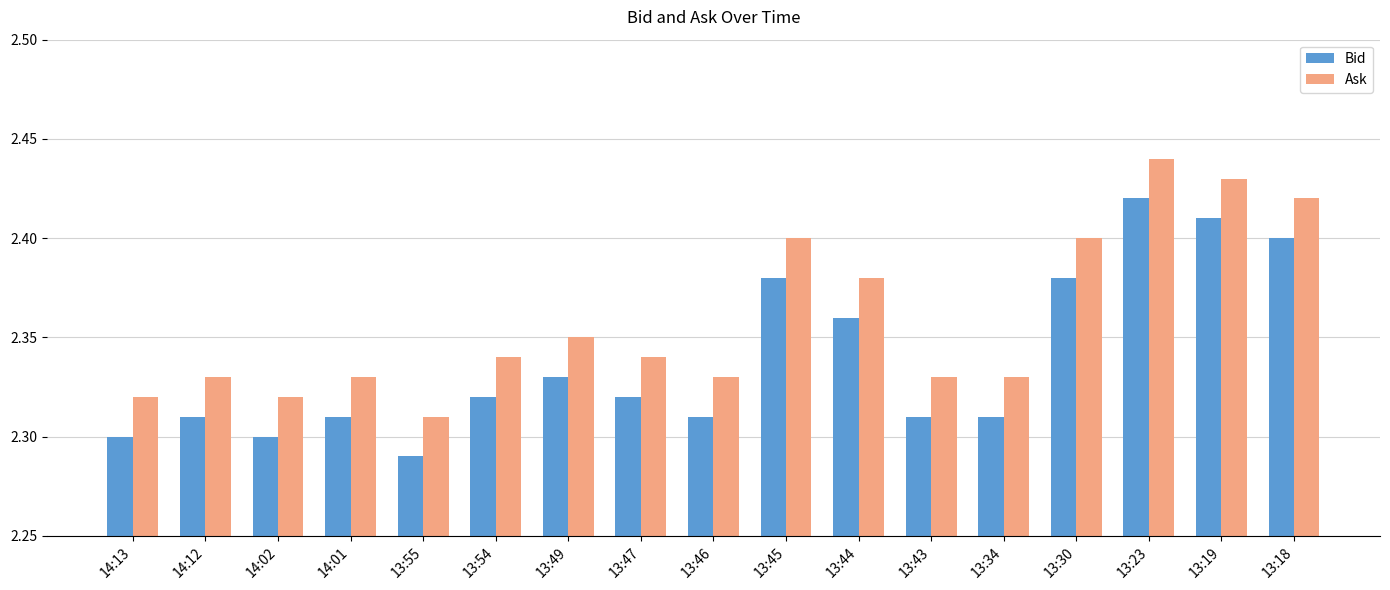

What is the label of the 3rd bar from the right?

13:23